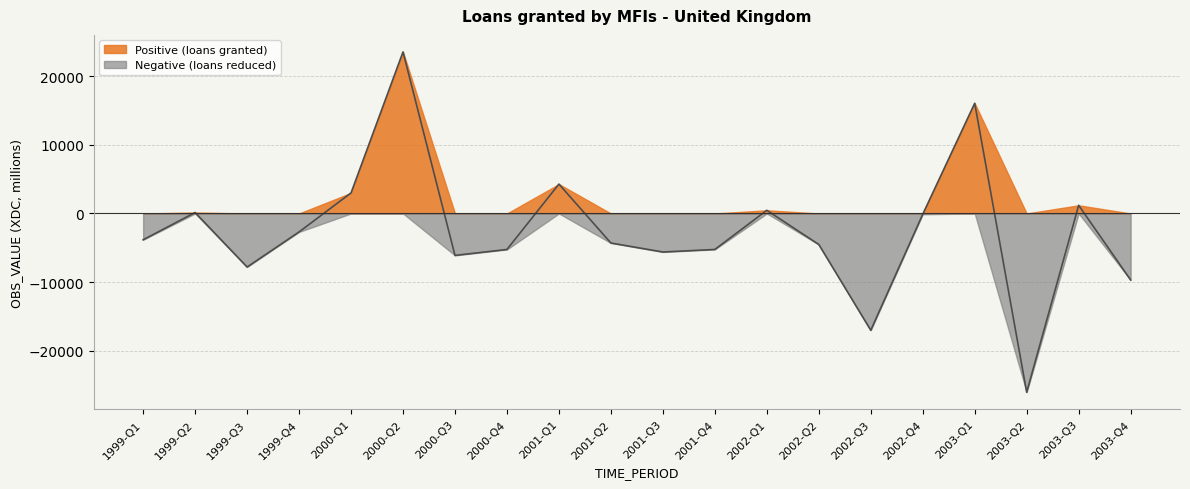

Between 1999-Q4 and 2001-Q1, which is larger?

2001-Q1